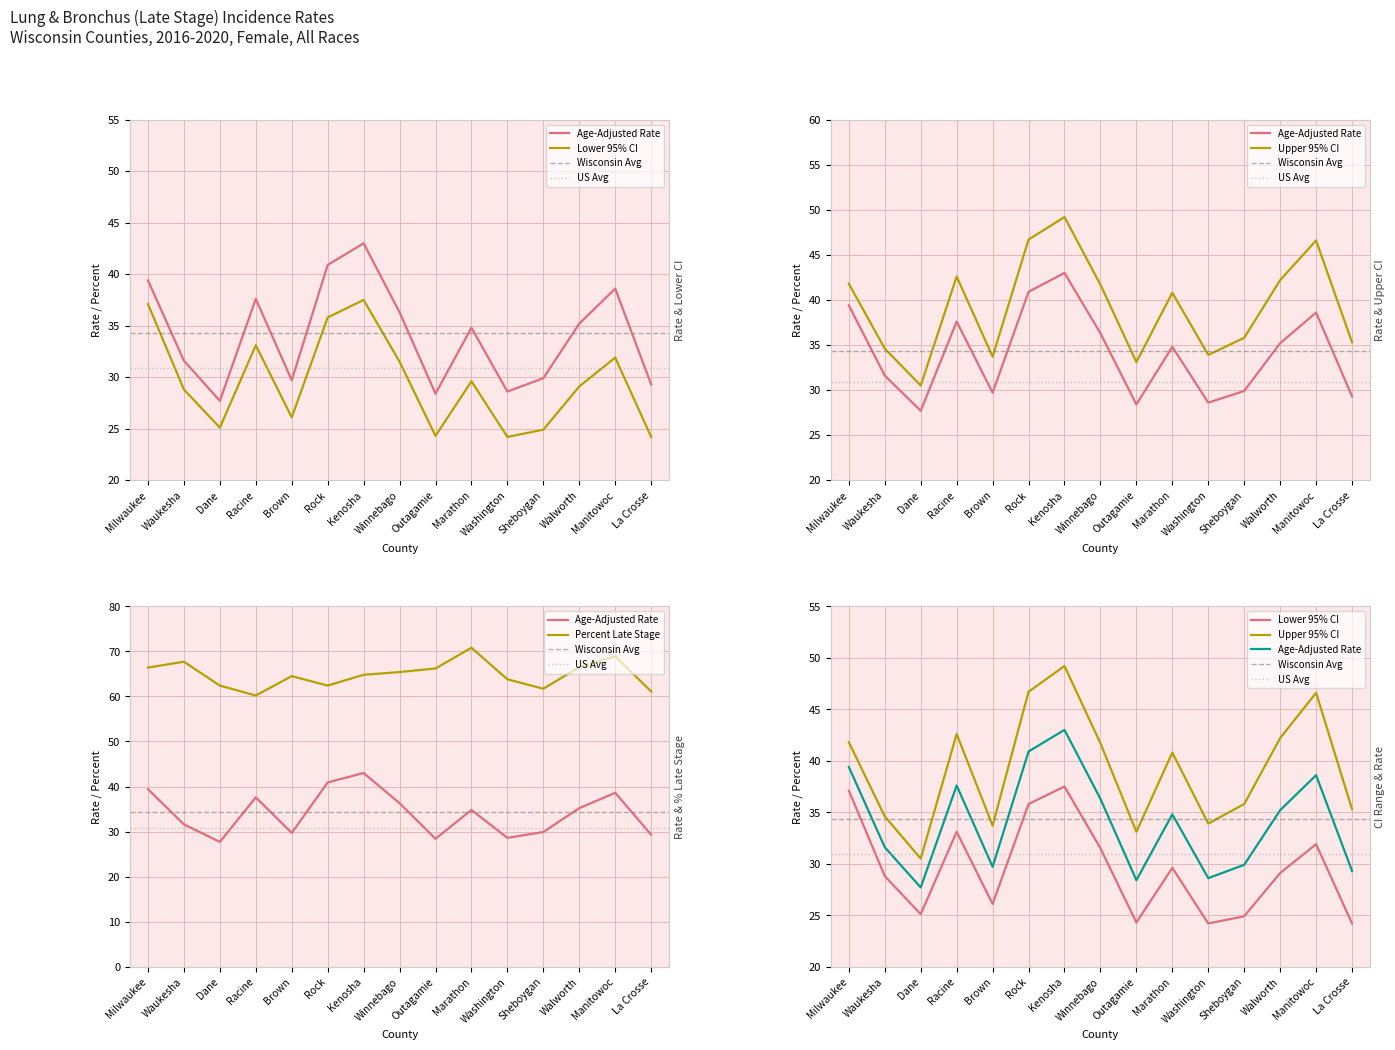

How many values in the Percent Late Stage series are below 64?

6